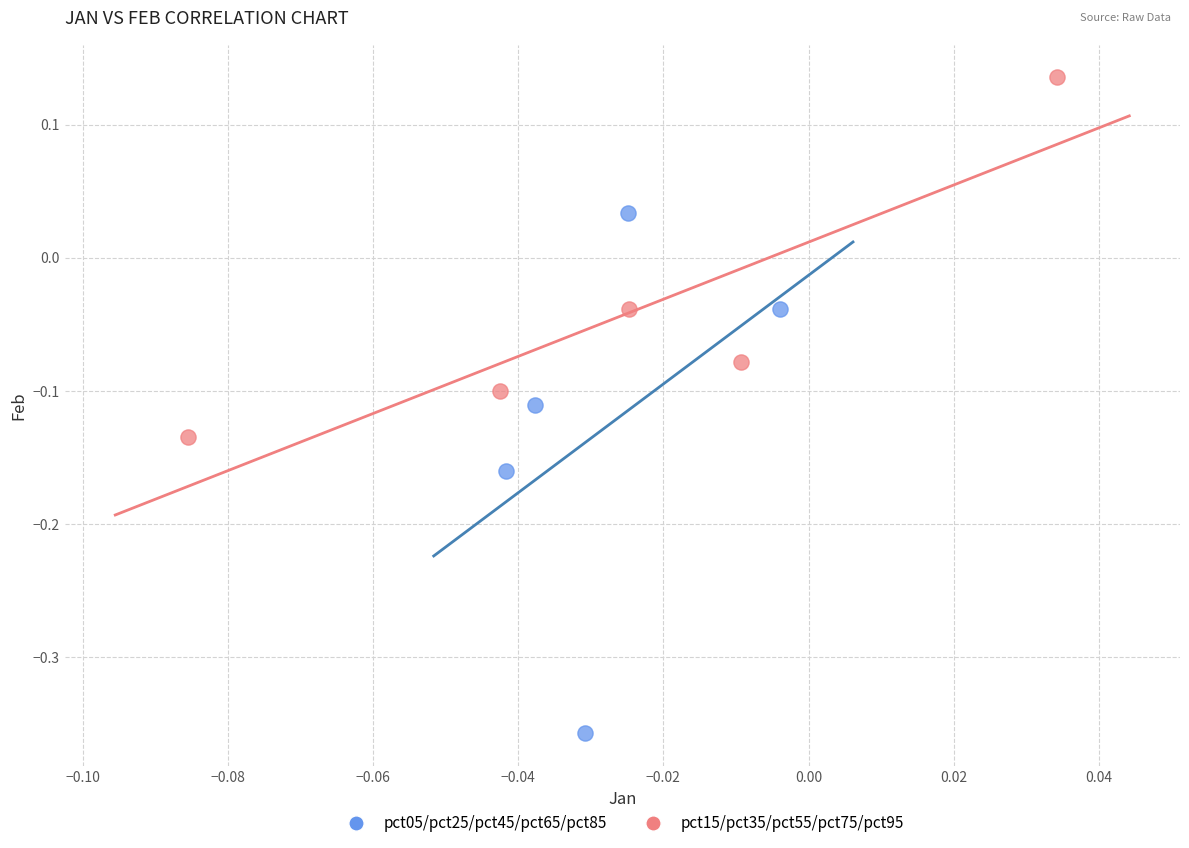

Which series contains the highest Y value?

pct15/pct35/pct55/pct75/pct95